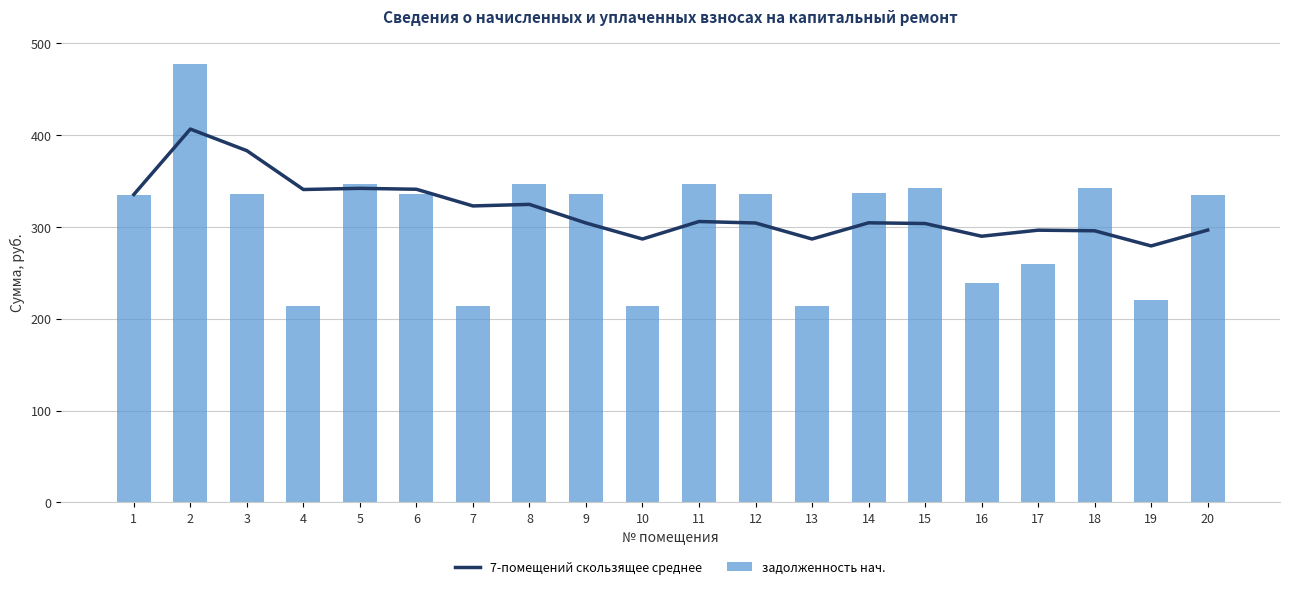

What is the sum of all задолженность нач. values?

6129.4